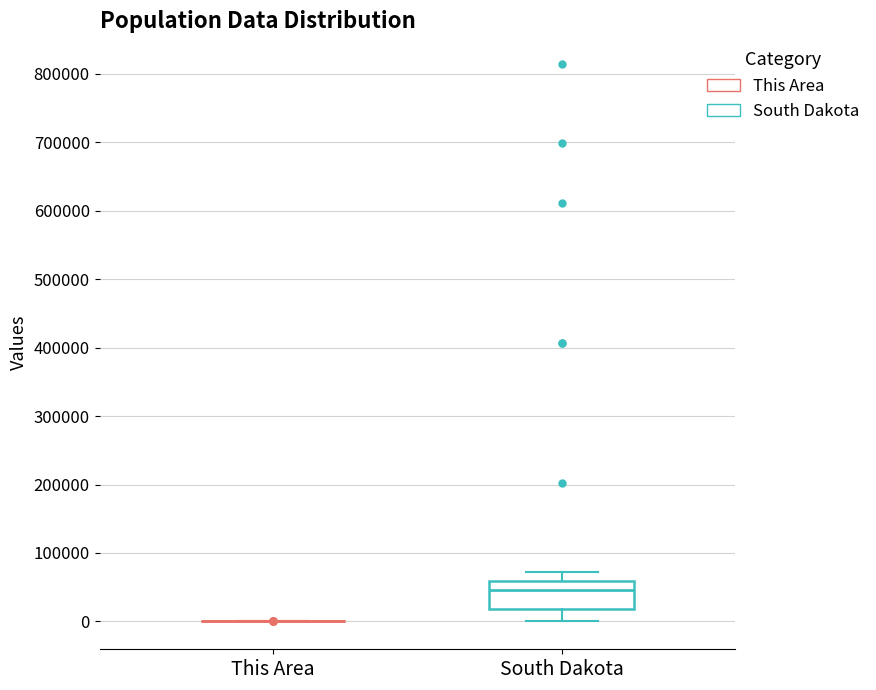

Which box is the tallest, from its lower edge to its upper edge?

South Dakota